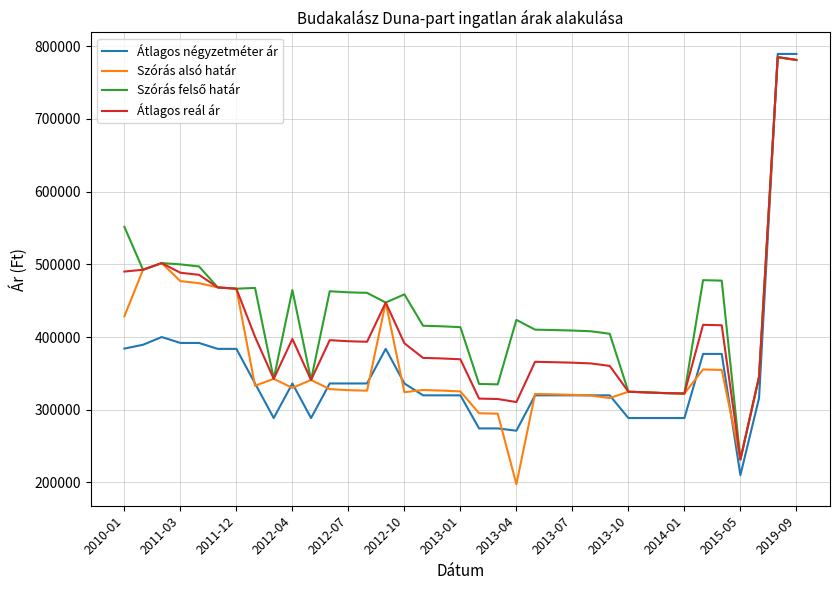

What is the greatest value displayed?

789473